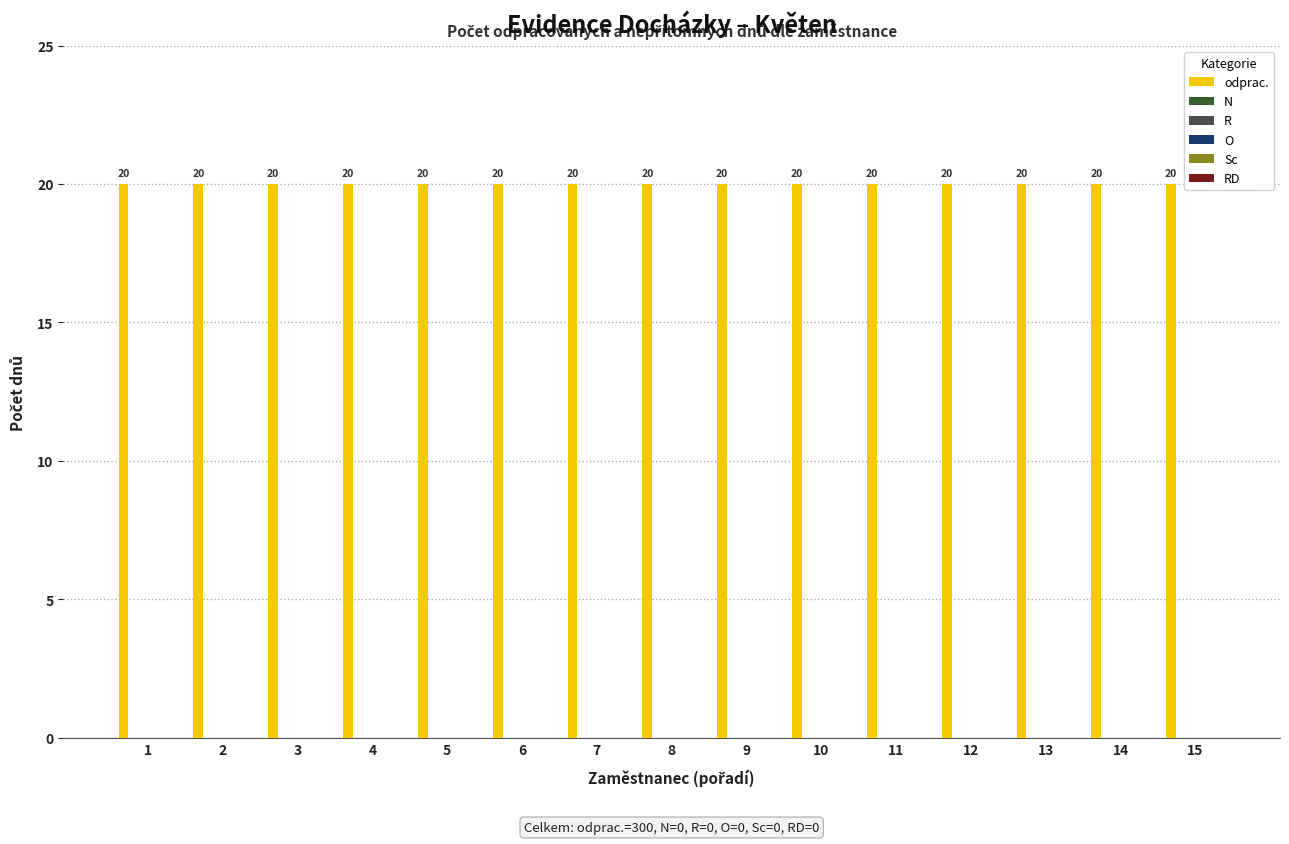

Reading left to right, extract all data points from this chart.

odprac.: 1=20	2=20	3=20	4=20	5=20	6=20	7=20	8=20	9=20	10=20	11=20	12=20	13=20	14=20	15=20
N: 1=0	2=0	3=0	4=0	5=0	6=0	7=0	8=0	9=0	10=0	11=0	12=0	13=0	14=0	15=0
R: 1=0	2=0	3=0	4=0	5=0	6=0	7=0	8=0	9=0	10=0	11=0	12=0	13=0	14=0	15=0
O: 1=0	2=0	3=0	4=0	5=0	6=0	7=0	8=0	9=0	10=0	11=0	12=0	13=0	14=0	15=0
Sc: 1=0	2=0	3=0	4=0	5=0	6=0	7=0	8=0	9=0	10=0	11=0	12=0	13=0	14=0	15=0
RD: 1=0	2=0	3=0	4=0	5=0	6=0	7=0	8=0	9=0	10=0	11=0	12=0	13=0	14=0	15=0